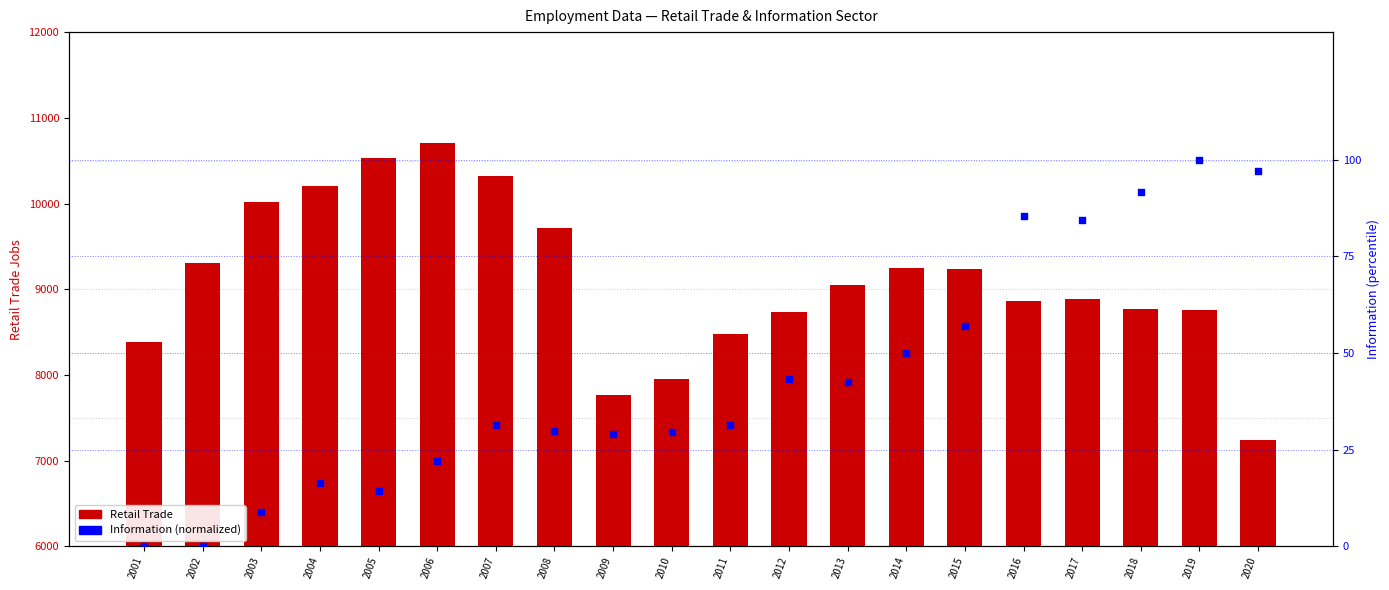

Which series contains the highest Y value?

Retail Trade